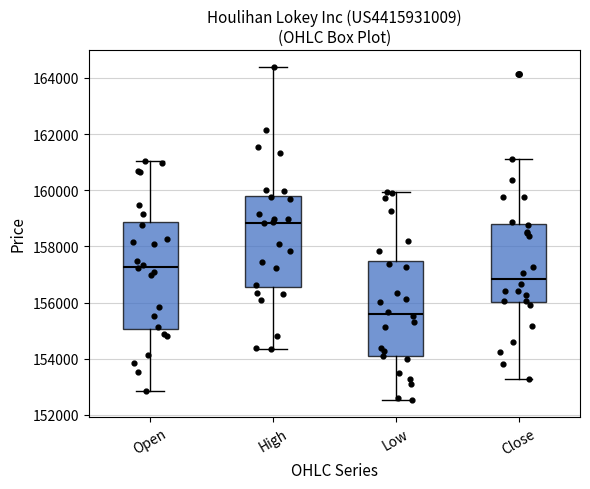

Where does the lower whisker of the box for Open end on the y-axis? The values are not printed on the chart, so give them approximately, as read against the axis.

152800